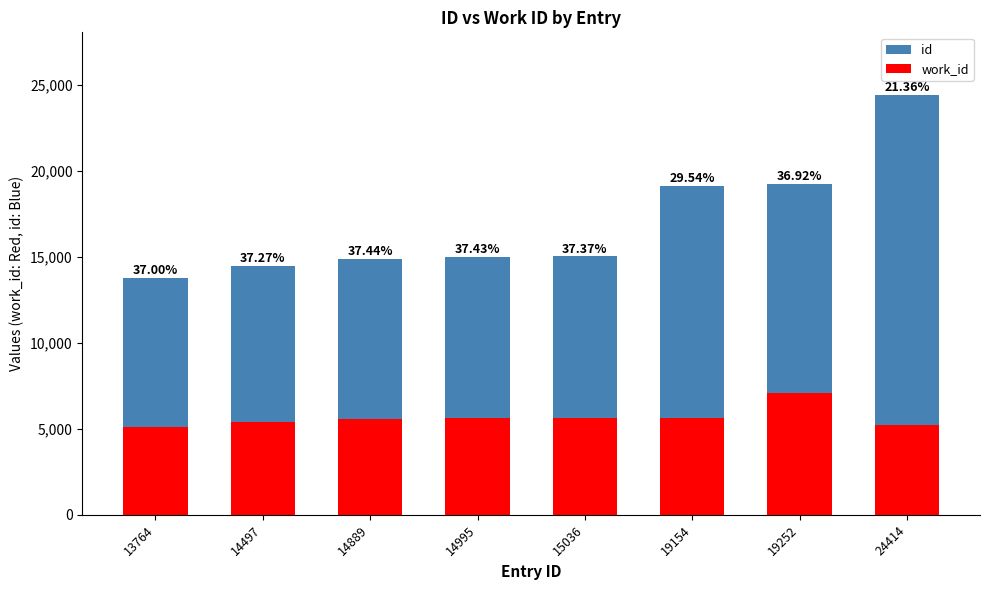

What are all the series names shown in the legend?

id, work_id